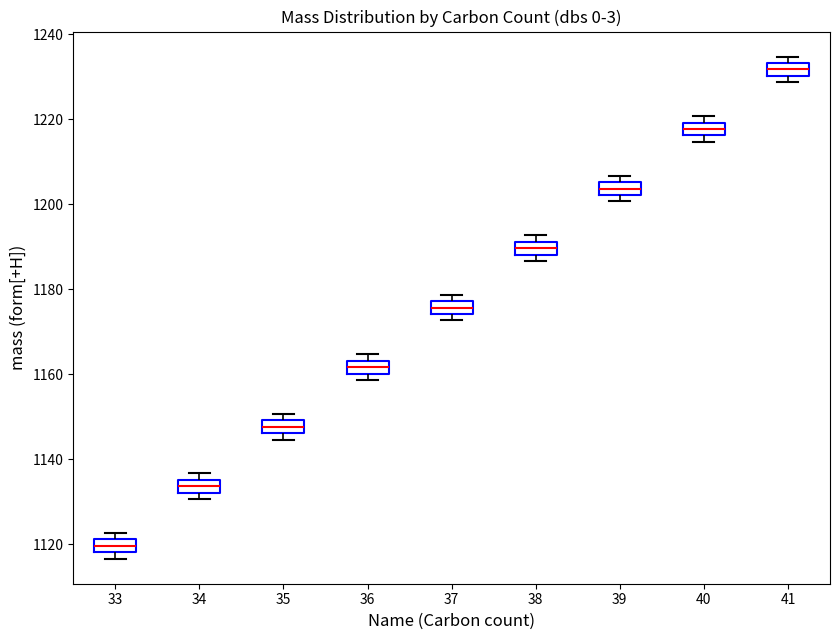

Reading left to right, read every box against the y-axis: the position of its median line, the range the box covers, and the ends of its whiskers. The values are not printed on the chart, so give them approximately, as read against the axis.

33: median 1120, box 1118 to 1122, whiskers 1116 to 1122 (just above the box's upper edge)
34: median 1134, box 1132 to 1136, whiskers 1130 to 1136 (just above the box's upper edge)
35: median 1148, box 1146 to 1150, whiskers 1144 to 1150 (above the box's upper edge)
36: median 1162, box 1160 to 1164, whiskers 1158 to 1164 (just above the box's upper edge)
37: median 1176, box 1174 to 1178, whiskers 1172 to 1178 (just above the box's upper edge)
38: median 1190, box 1188 to 1192, whiskers 1186 to 1192 (just above the box's upper edge)
39: median 1204, box 1202 to 1206, whiskers 1200 to 1206 (just above the box's upper edge)
40: median 1218, box 1216 to 1220, whiskers 1214 to 1220 (just above the box's upper edge)
41: median 1232, box 1230 to 1234, whiskers 1228 to 1234 (just above the box's upper edge)